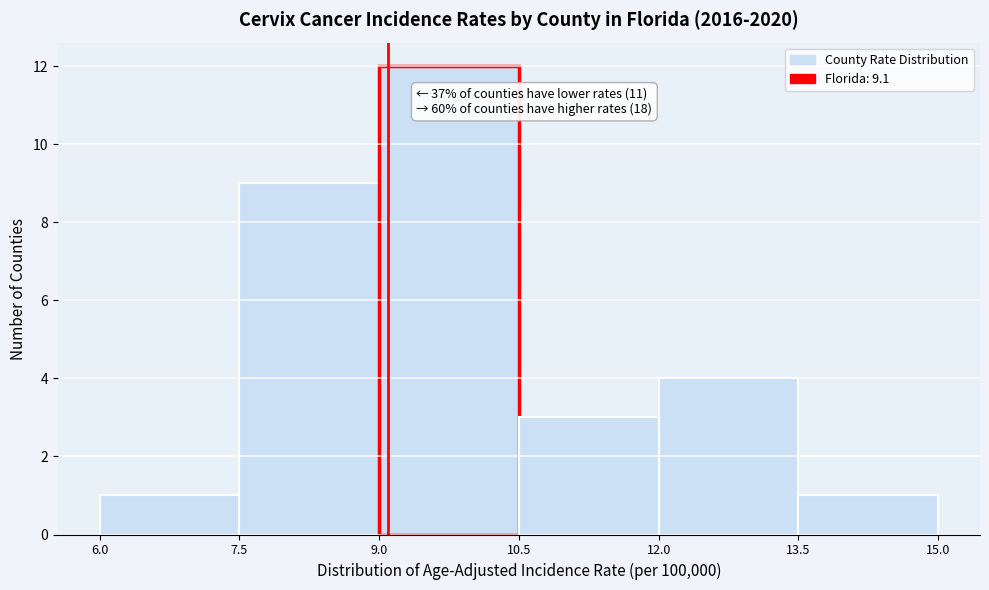

Which range on the x-axis has the tallest bar?

9.0 to 10.5